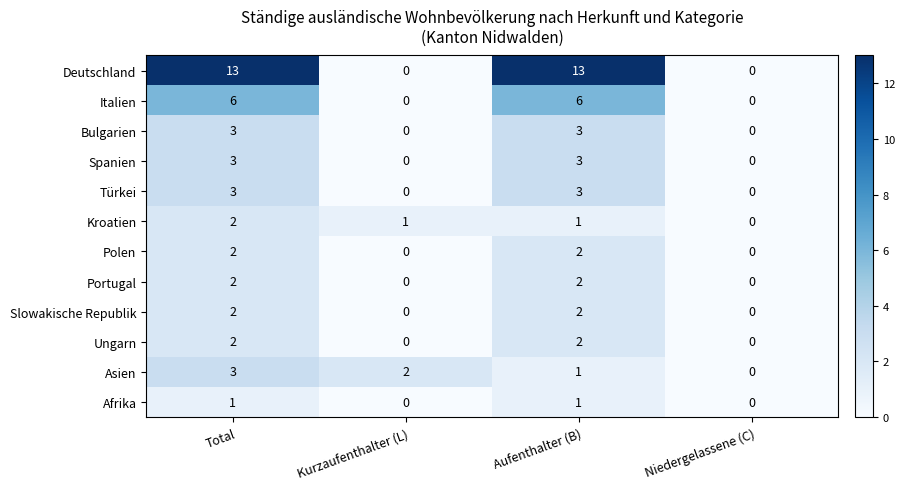

What is the difference between the maximum and minimum values in the Deutschland series?

13